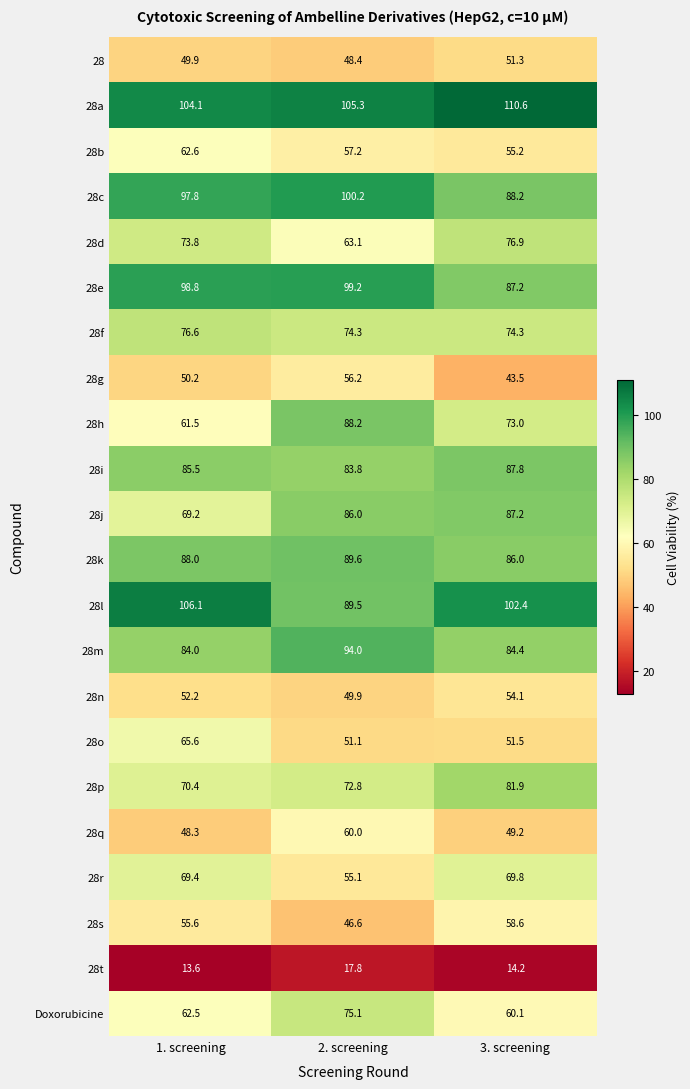

At which category does the chart reach its peak across all series?

3. screening